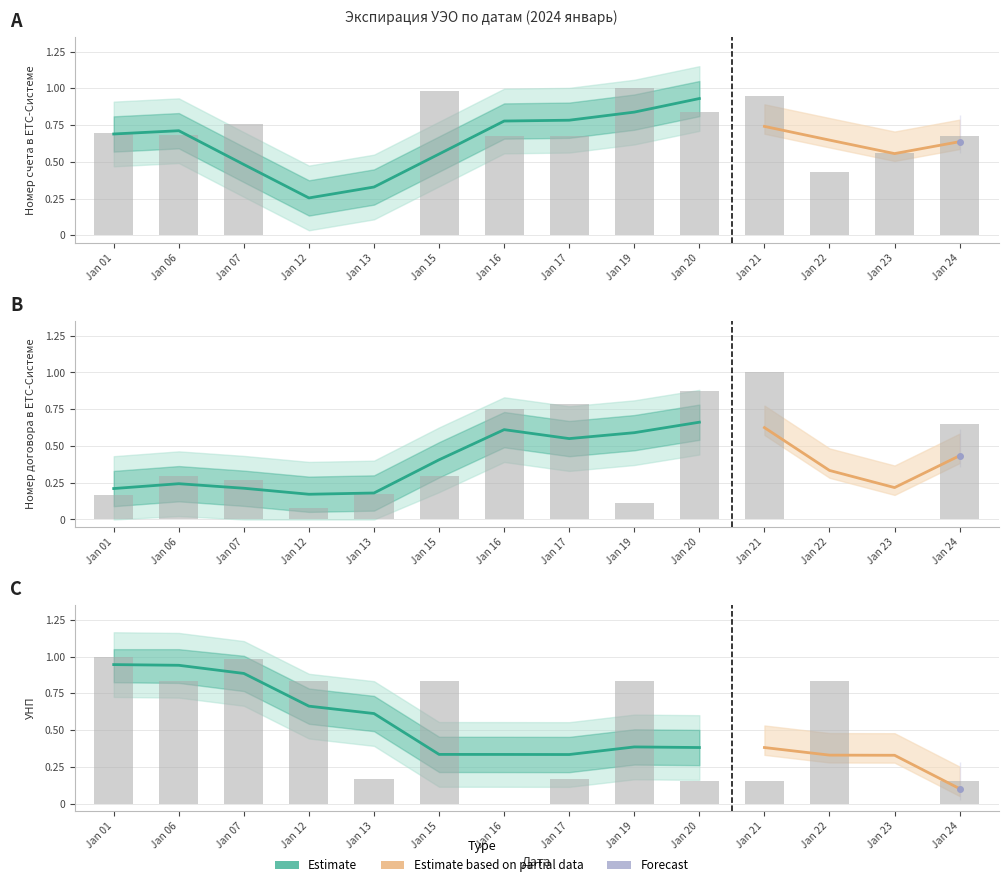

List the labels in order of Номер договора в ЕТС-Системе value, largest first.

Jan 21, Jan 20, Jan 17, Jan 16, Jan 24, Jan 06, Jan 15, Jan 07, Jan 13, Jan 01, Jan 19, Jan 12, Jan 23, Jan 22